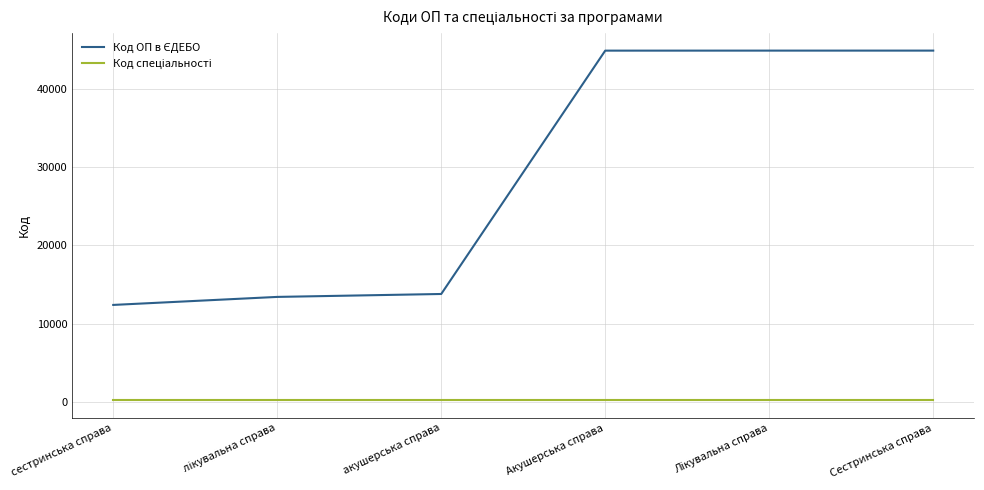

Is this an area chart (filled region under the line)?

No